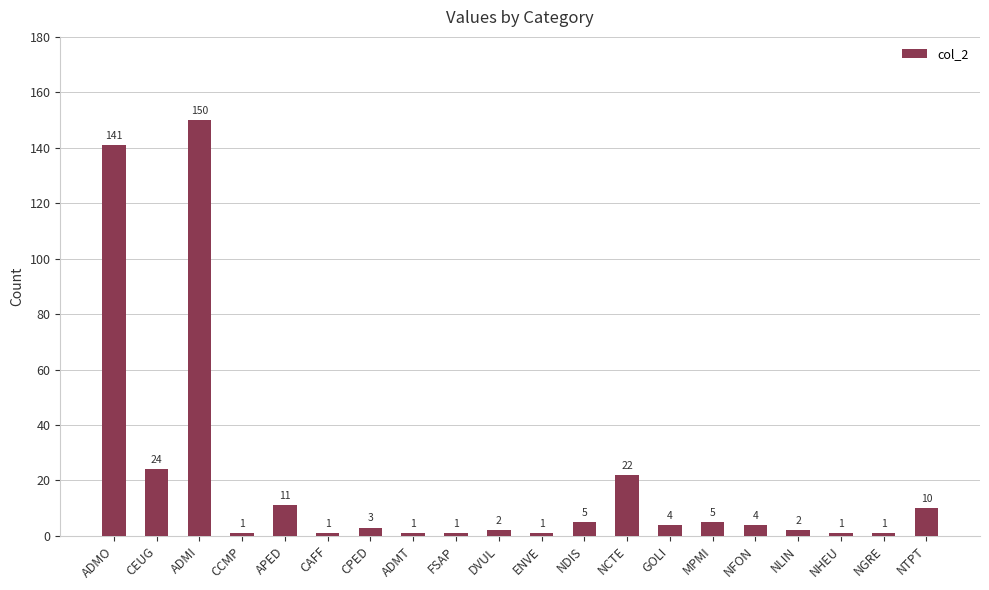

Which has a higher value, NCTE or NDIS?

NCTE